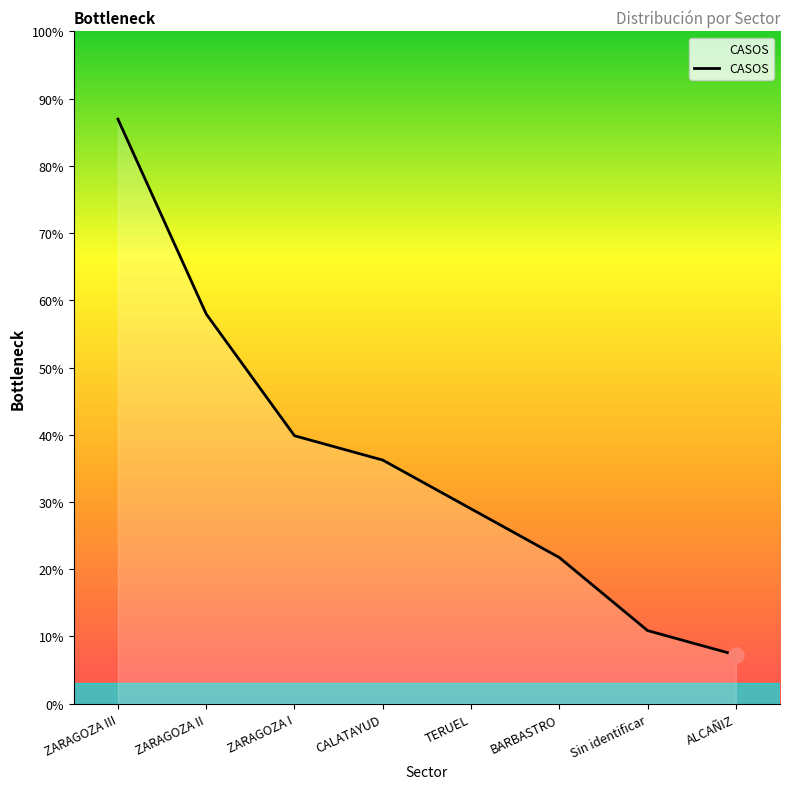

Between BARBASTRO and TERUEL, which is larger?

TERUEL